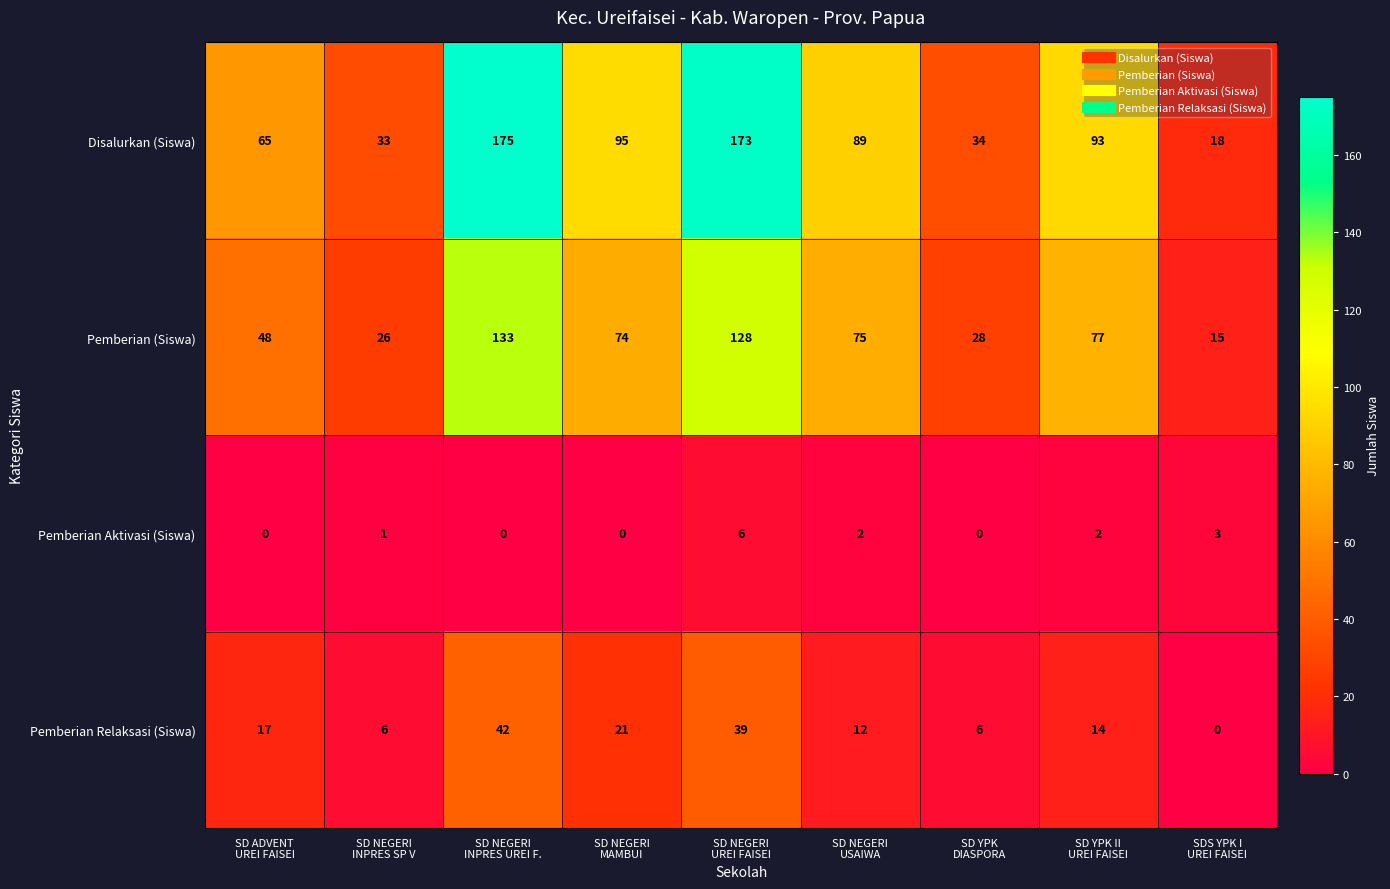

At how many categories does at least one series exceed 35?

6